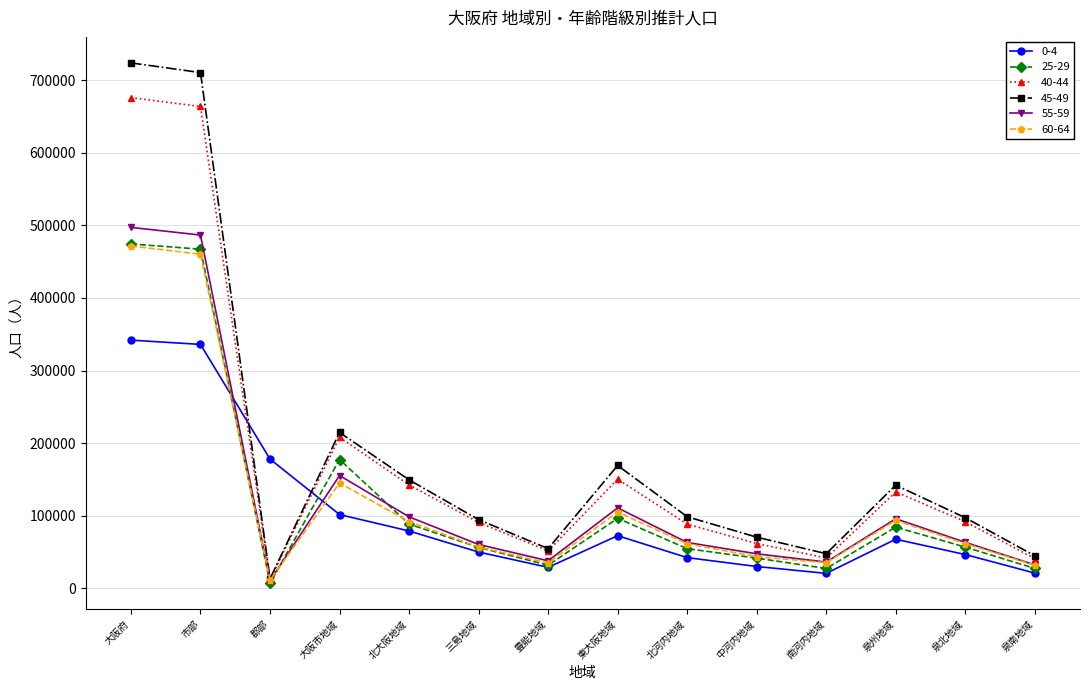

What is the spread (max minus min) of values at 泉南地域?

23788